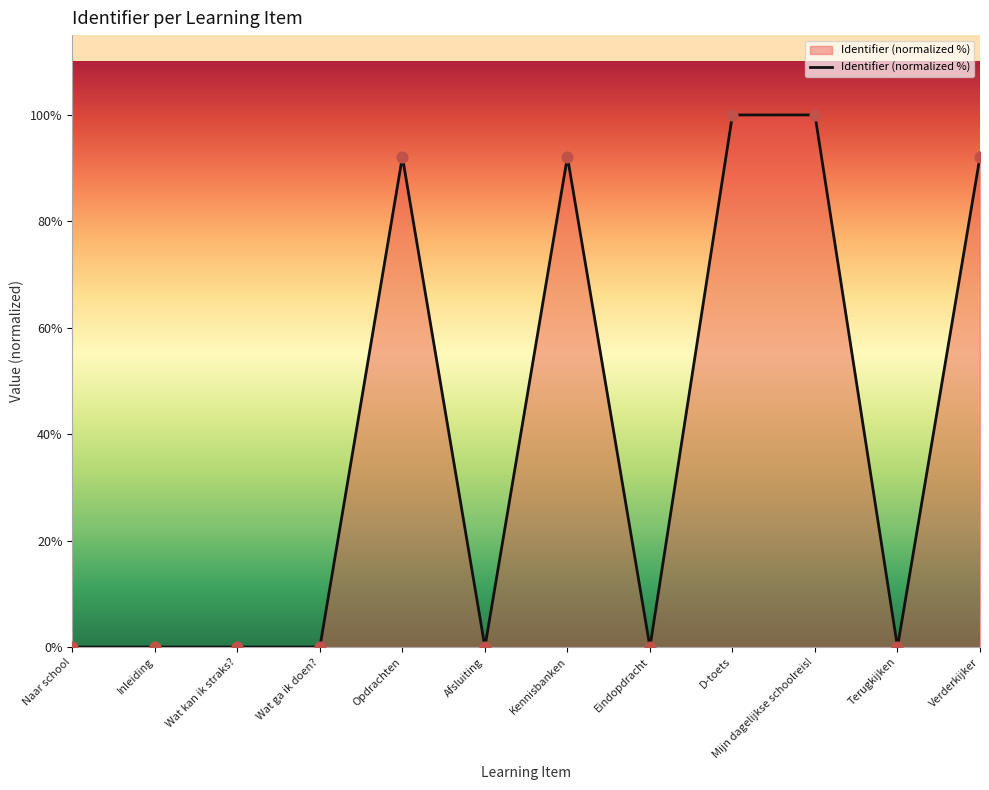

What is the change in value from Wat ga ik doen? to Opdrachten?

+92.1